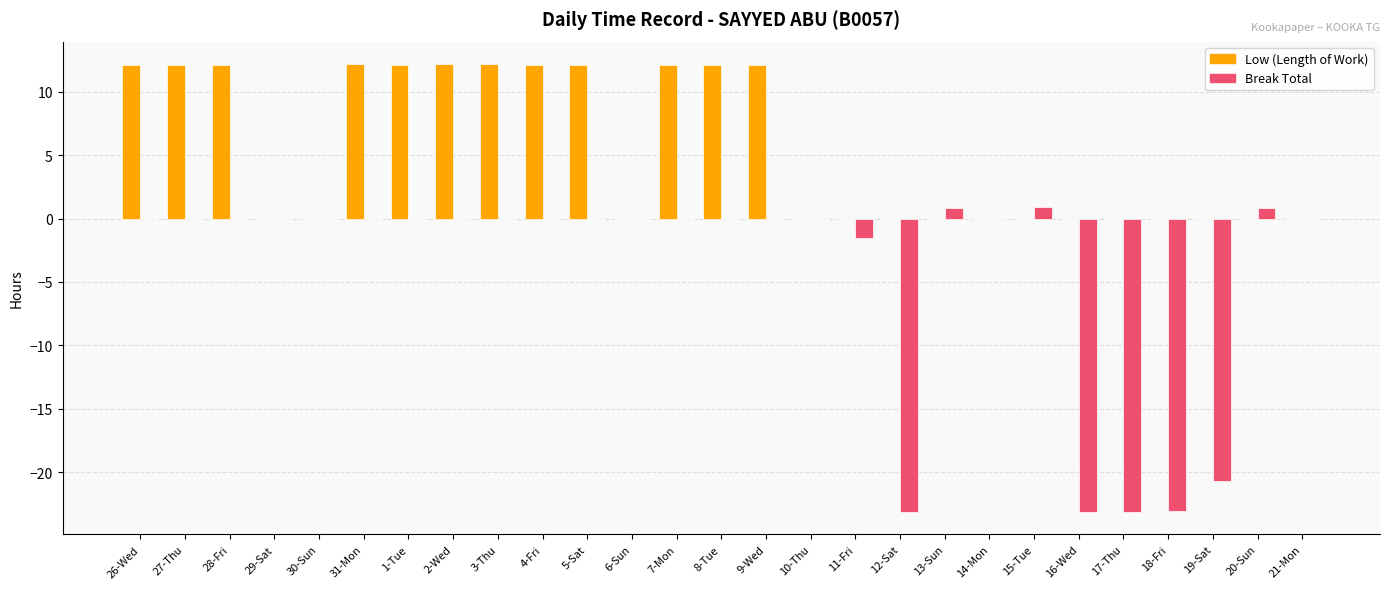

What is the maximum value shown in the chart?

12.2